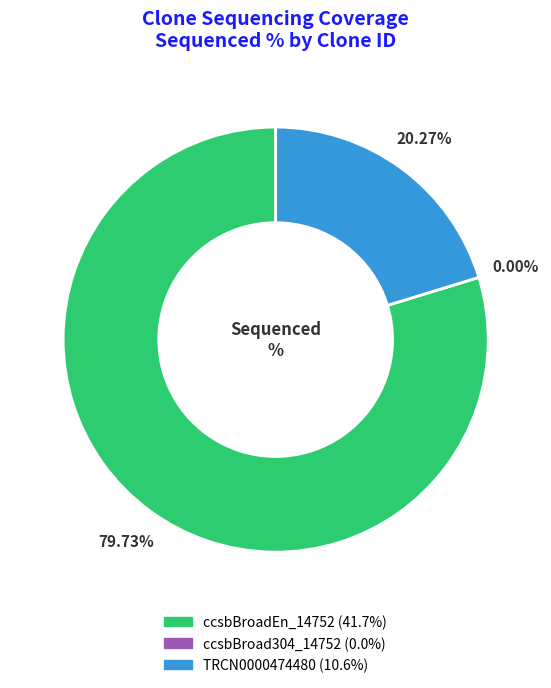

The TRCN0000474480 slice represents 7% of the pie. True or false?

False